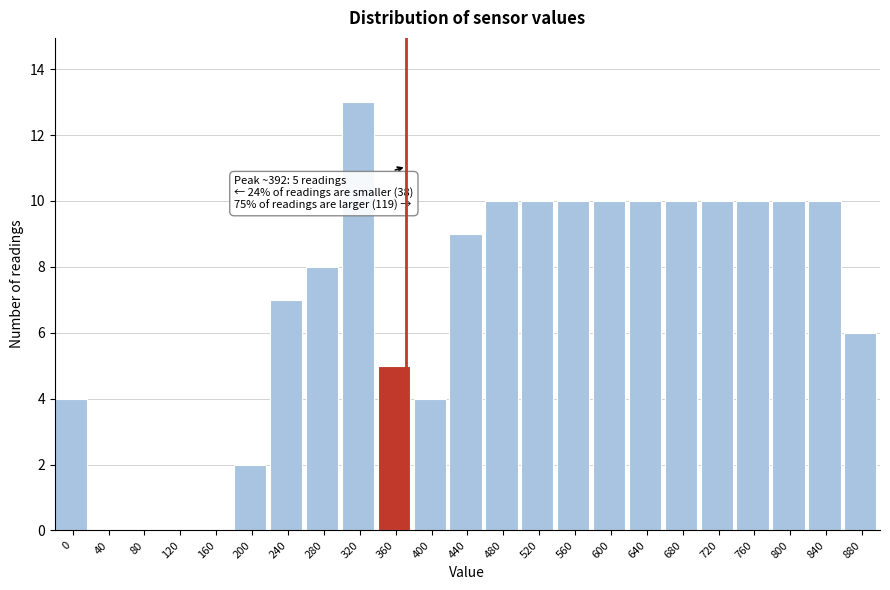

Reading left to right, extract all data points from this chart.

0=4	40=0	80=0	120=0	160=0	200=2	240=7	280=8	320=13	360=5	400=4	440=9	480=10	520=10	560=10	600=10	640=10	680=10	720=10	760=10	800=10	840=10	880=6